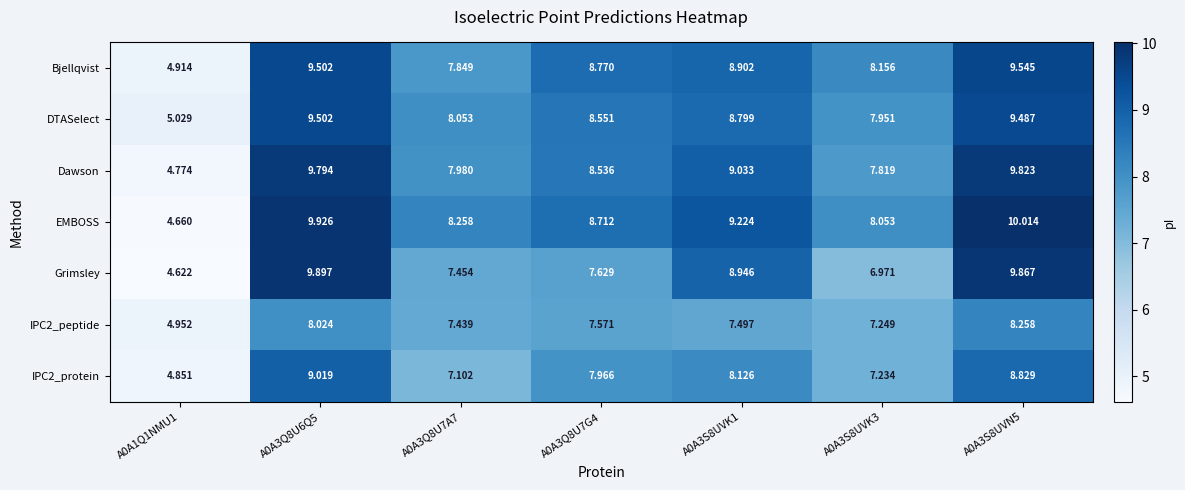

How many distinct data groups are displayed?

7